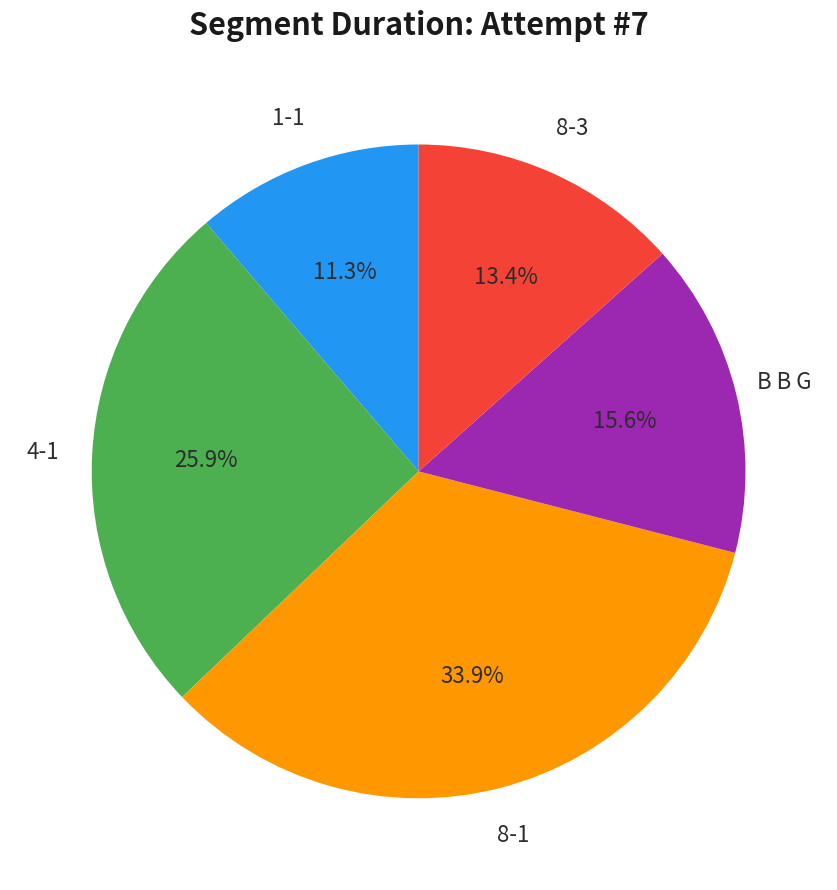

Is there a majority slice in this chart?

No